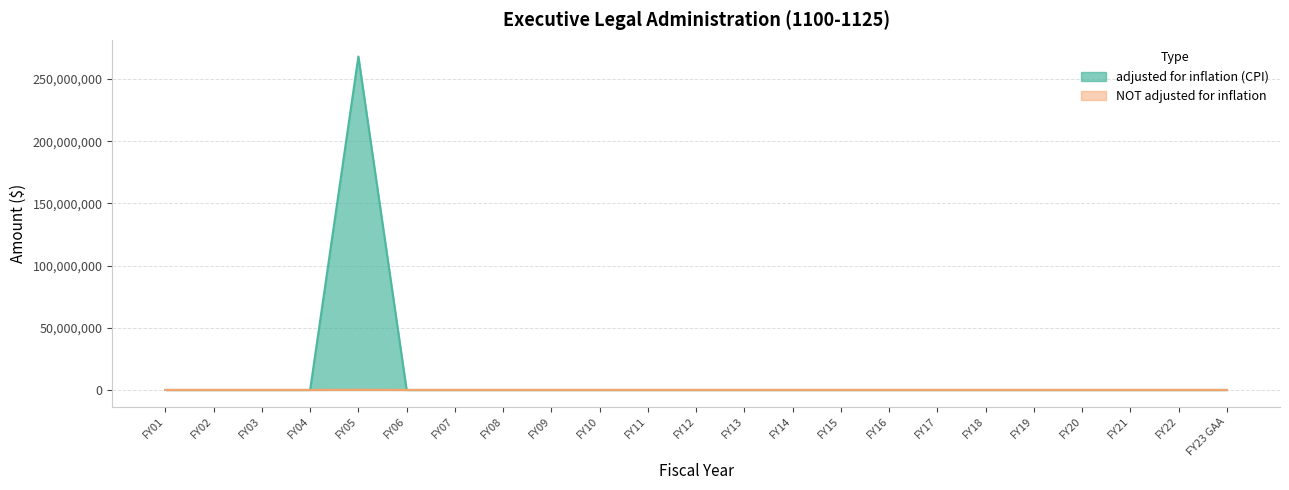

Where is NOT adjusted for inflation nearest to the value 87500?

FY01